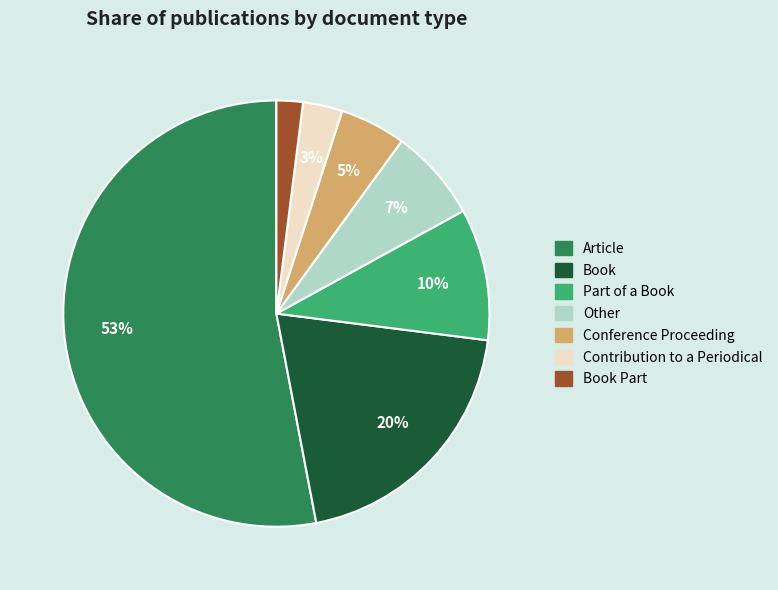

To the nearest percent, what is the average slice percentage?

14%